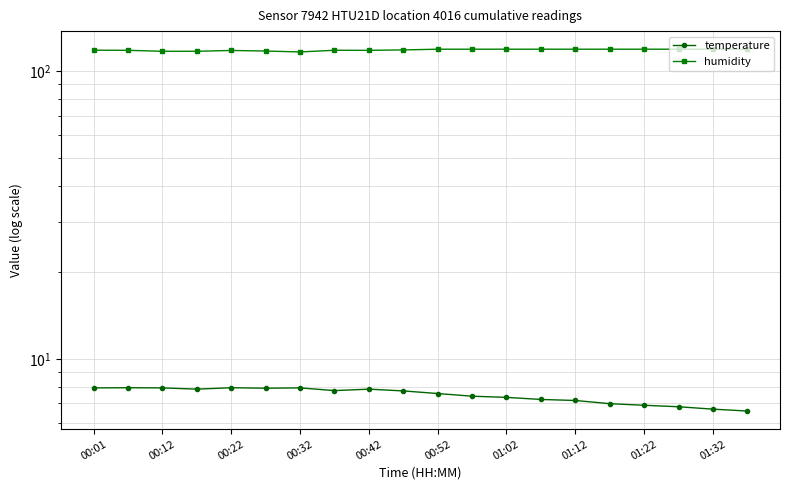

What is the spread (max minus min) of values at 01:12?

111.8